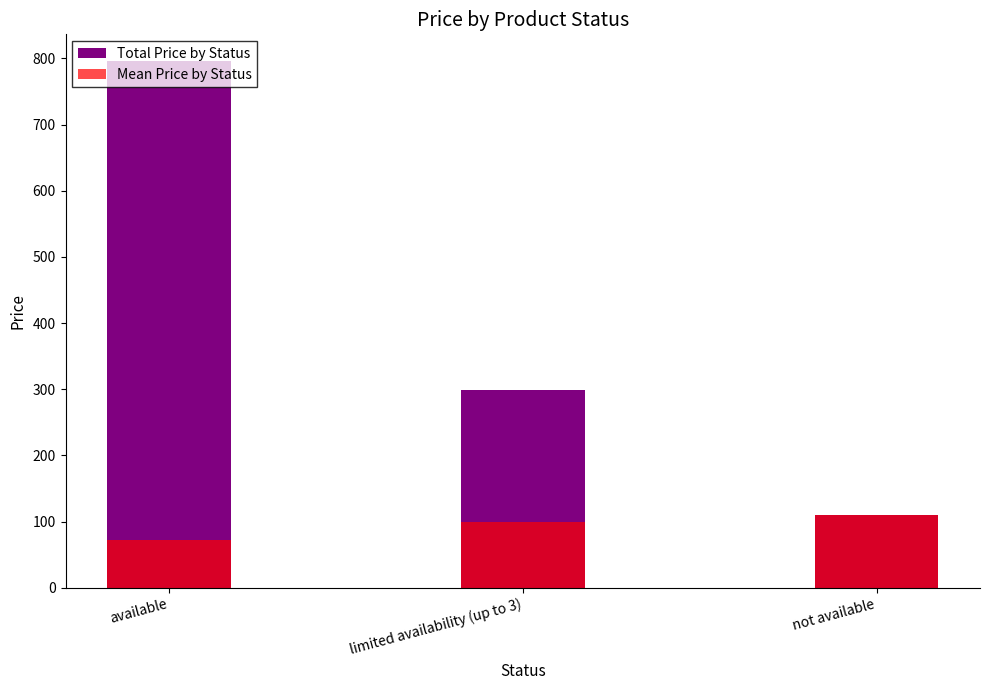

Rank the series by their maximum value, from lowest to highest.

Mean Price by Status, Total Price by Status